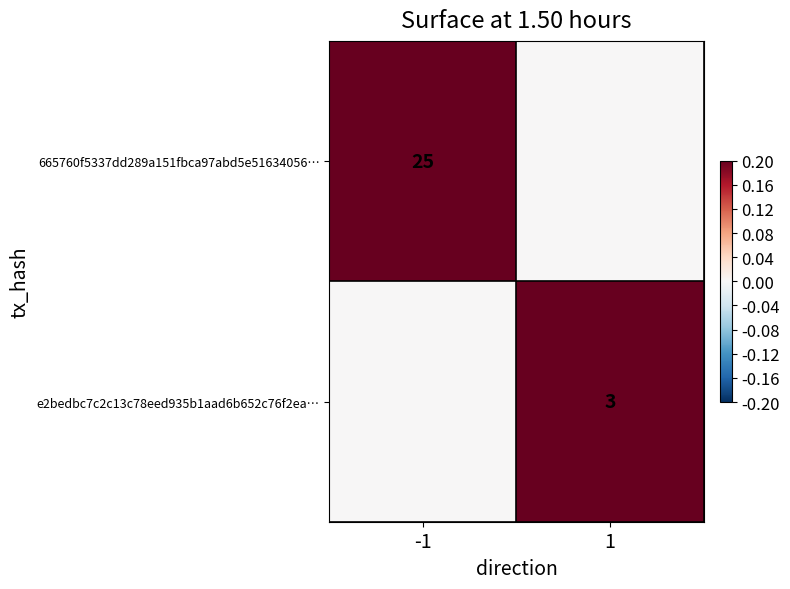

The e2bedbc7c2c13c78eed935b1aad6b652c76f2ea… series shows 3 at 1. True or false?

True